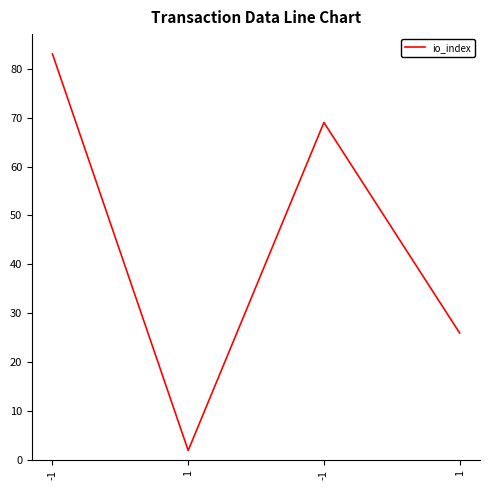

Count the values in the range 26 to 83.

3